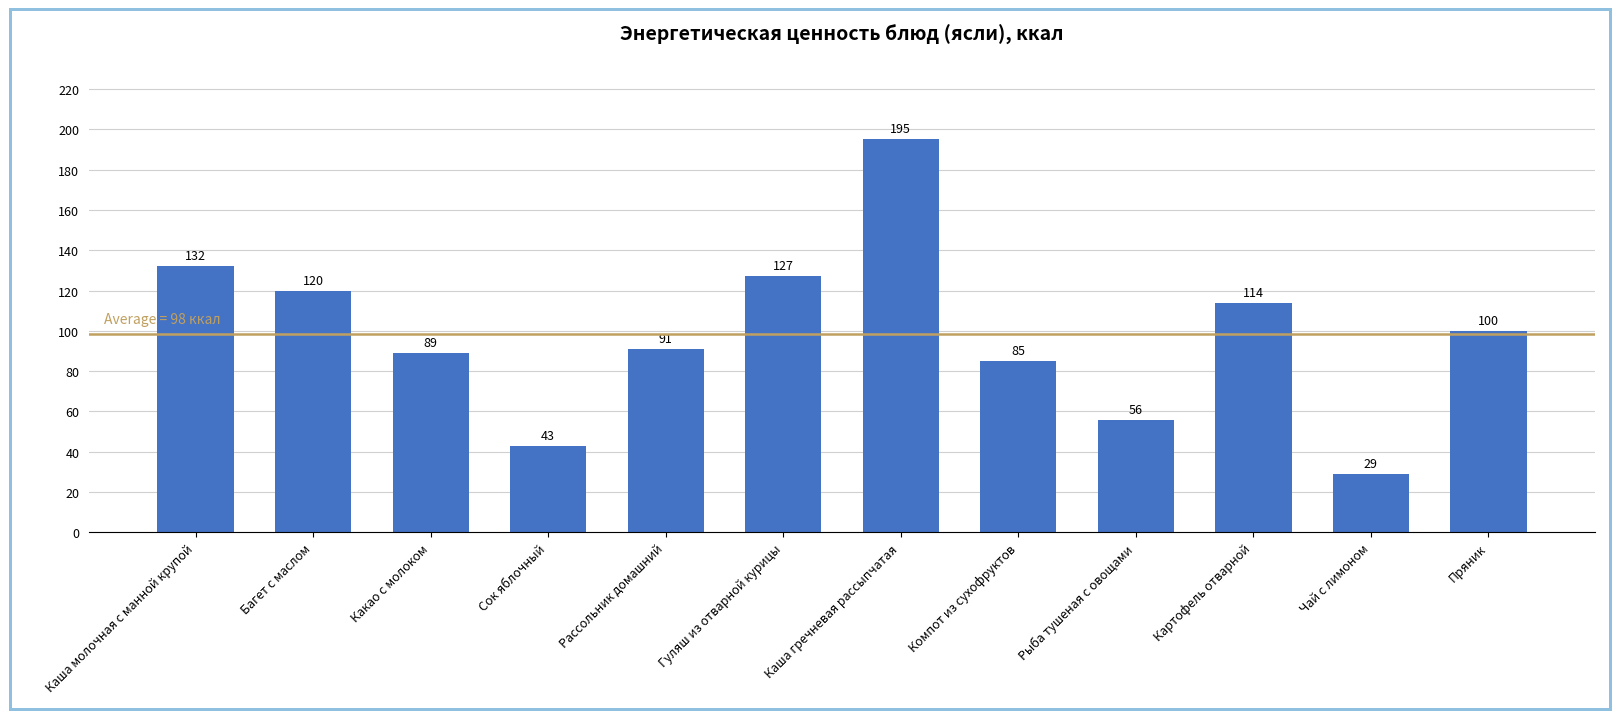

Rank the categories by value from lowest to highest.

Чай с лимоном, Сок яблочный, Рыба тушеная с овощами, Компот из сухофруктов, Какао с молоком, Рассольник домашний, Пряник, Картофель отварной, Багет с маслом, Гуляш из отварной курицы, Каша молочная с манной крупой, Каша гречневая рассыпчатая